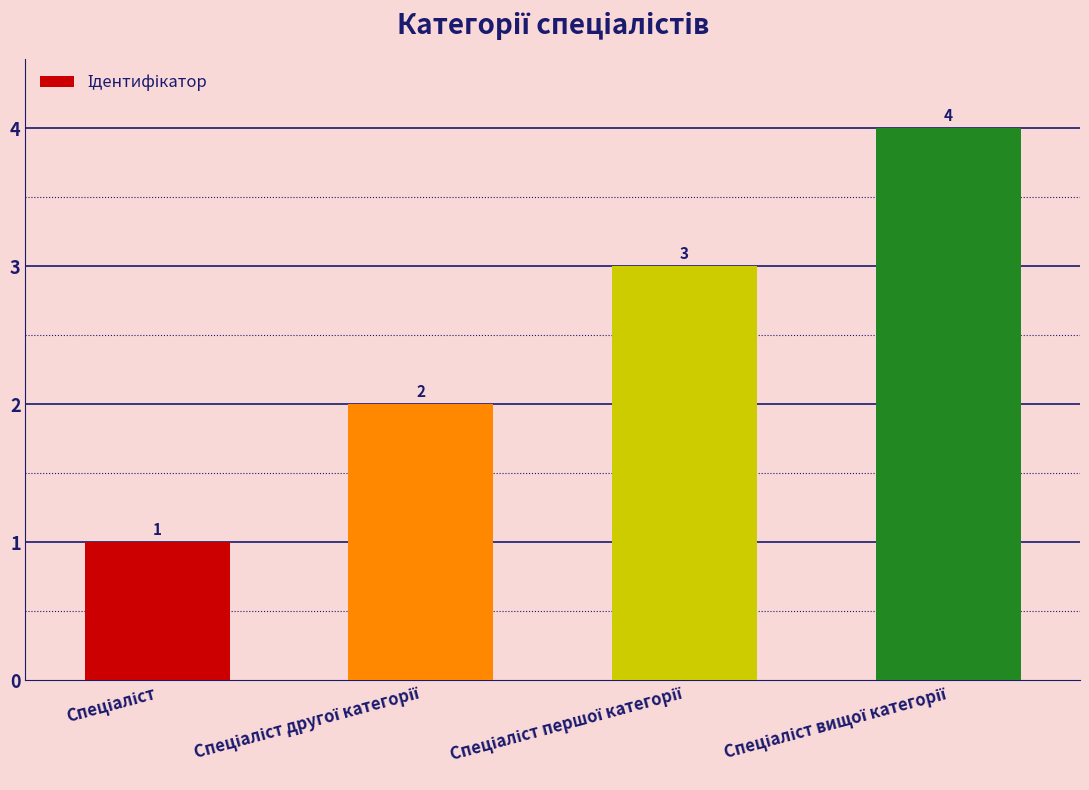

What is the maximum value shown in the chart?

4